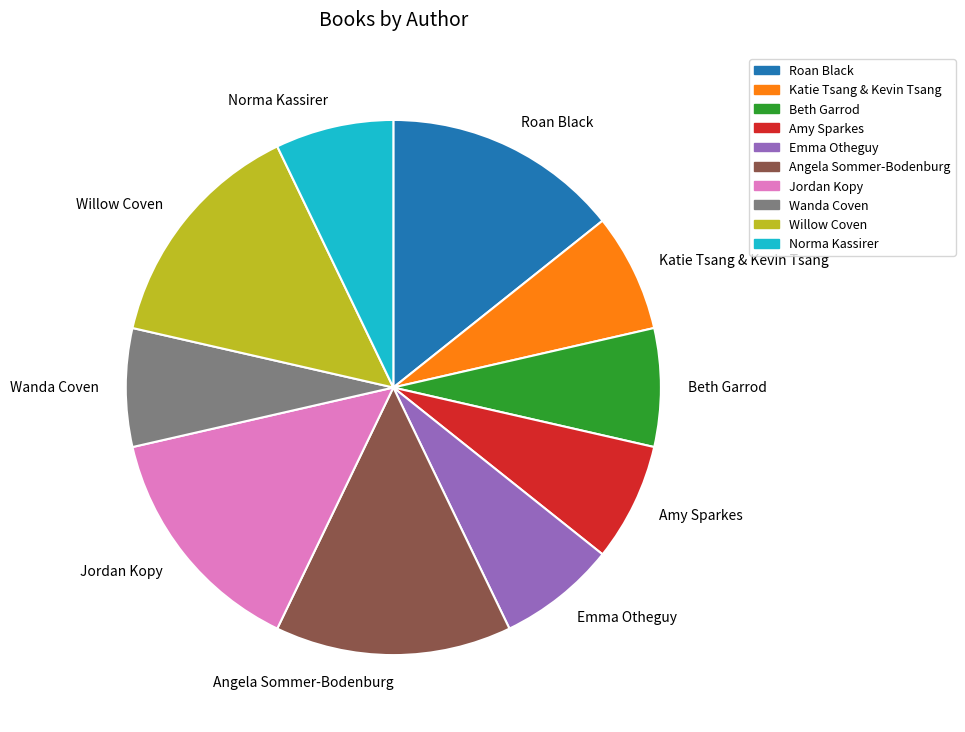

How many segments does this pie chart have?

10